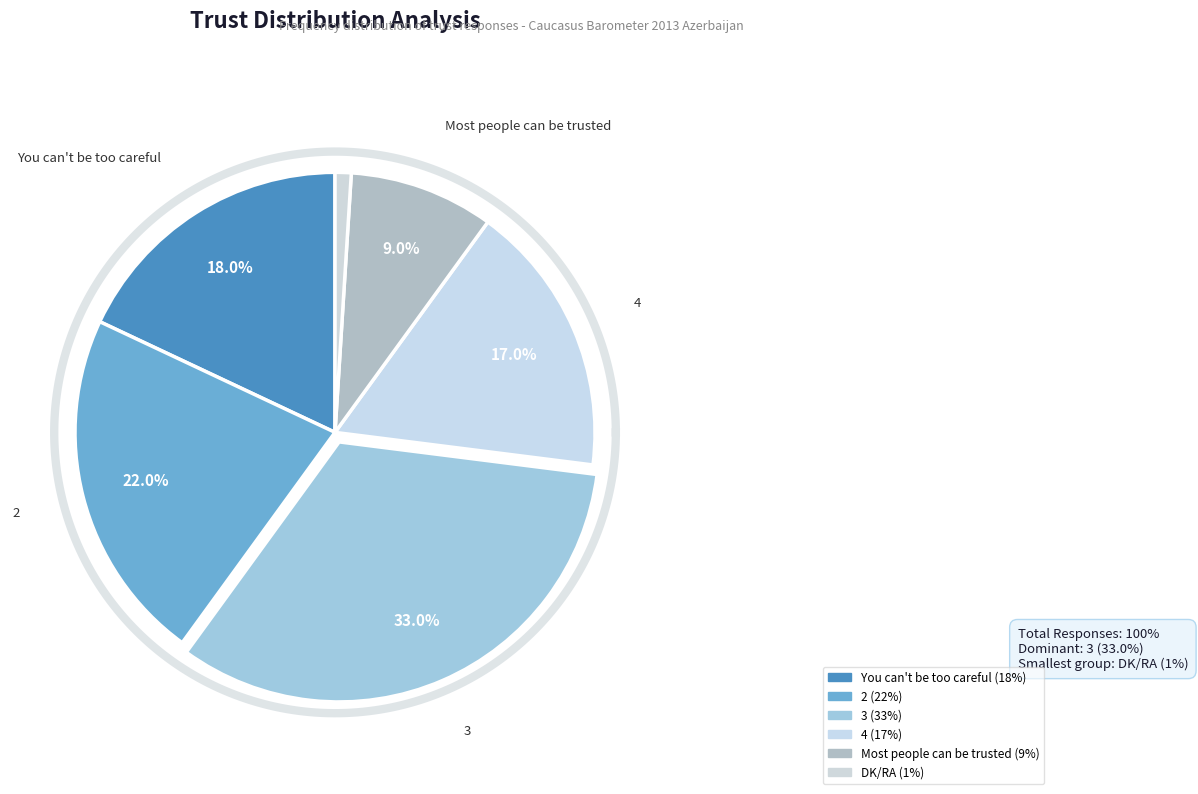

Is the sum of 4 and 3 greater than half?

No